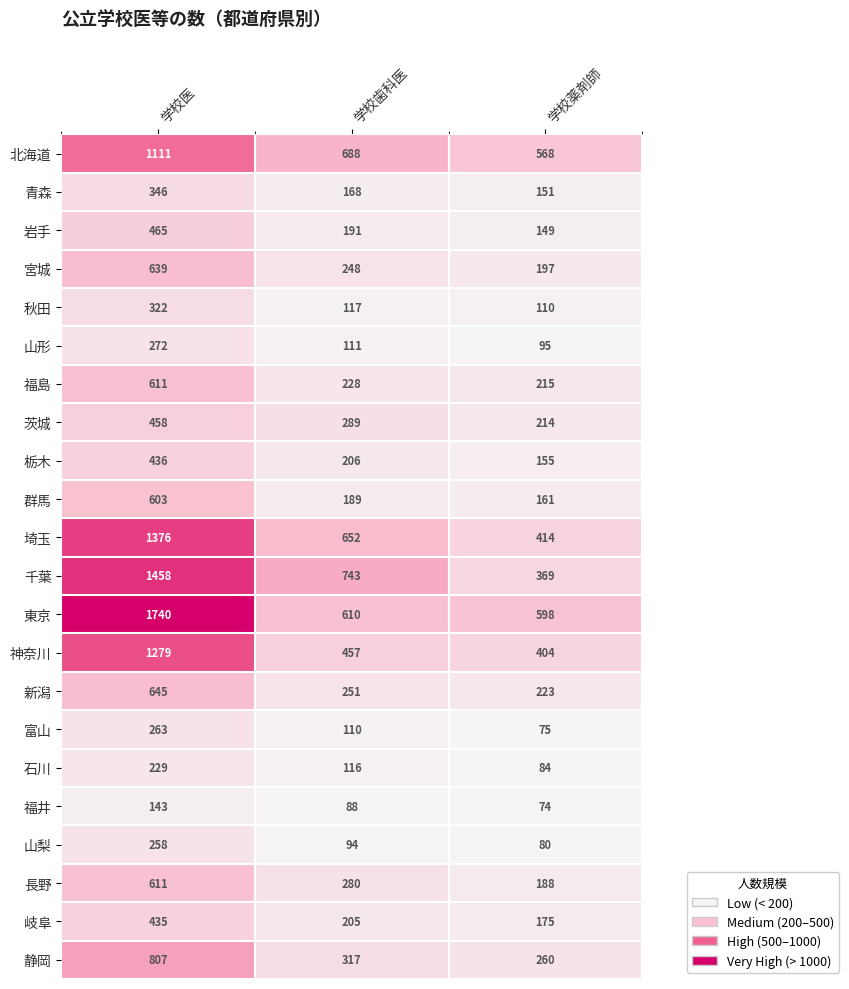

What is the average value of the 群馬 series?

318